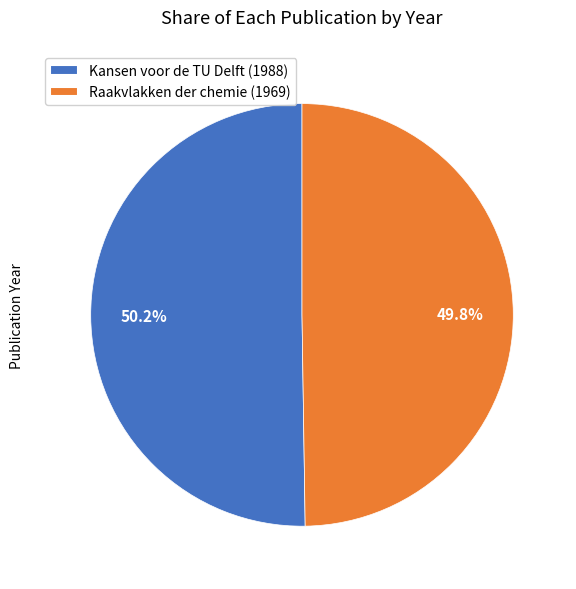

Count the number of slices in the pie.

2